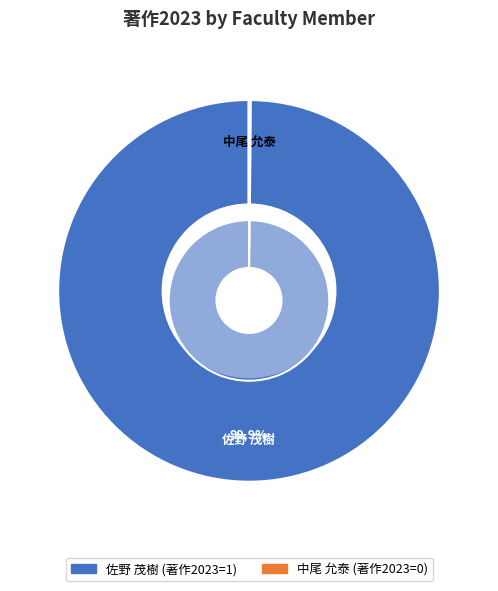

Is the sum of 佐野 茂樹 (著作2023) and 中尾 允泰 (著作2023) greater than half?

Yes